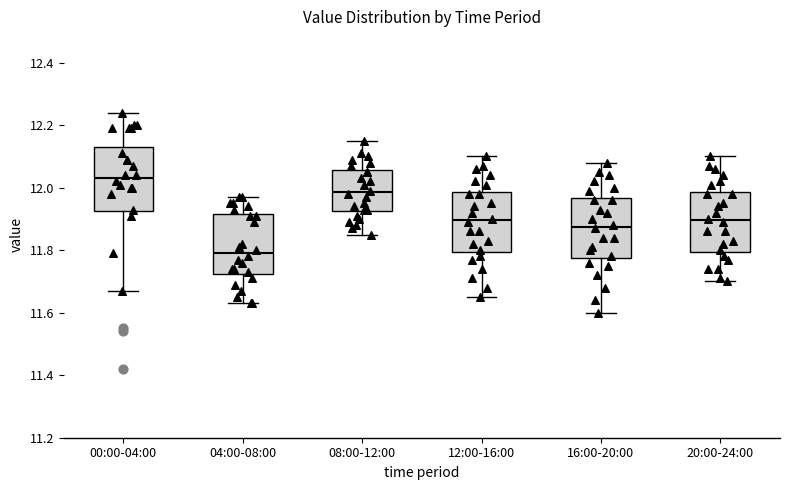

Reading left to right, read every box against the y-axis: the position of its median line, the range the box covers, and the ends of its whiskers. The values are not printed on the chart, so give them approximately, as read against the axis.

00:00-04:00: median 12.04, box 11.92 to 12.14, whiskers 11.68 to 12.24
04:00-08:00: median 11.80, box 11.72 to 11.92, whiskers 11.64 to 11.98
08:00-12:00: median 11.98, box 11.92 to 12.06, whiskers 11.86 to 12.16
12:00-16:00: median 11.90, box 11.80 to 11.98, whiskers 11.66 to 12.10
16:00-20:00: median 11.88, box 11.78 to 11.96, whiskers 11.60 to 12.08
20:00-24:00: median 11.90, box 11.80 to 11.98, whiskers 11.70 to 12.10